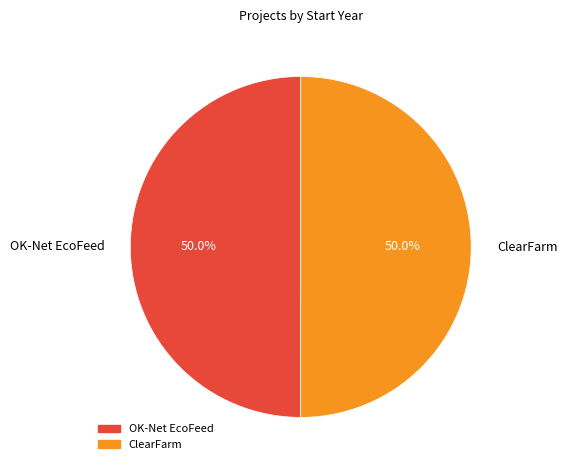

True or false: ClearFarm accounts for 42% of the total.

False